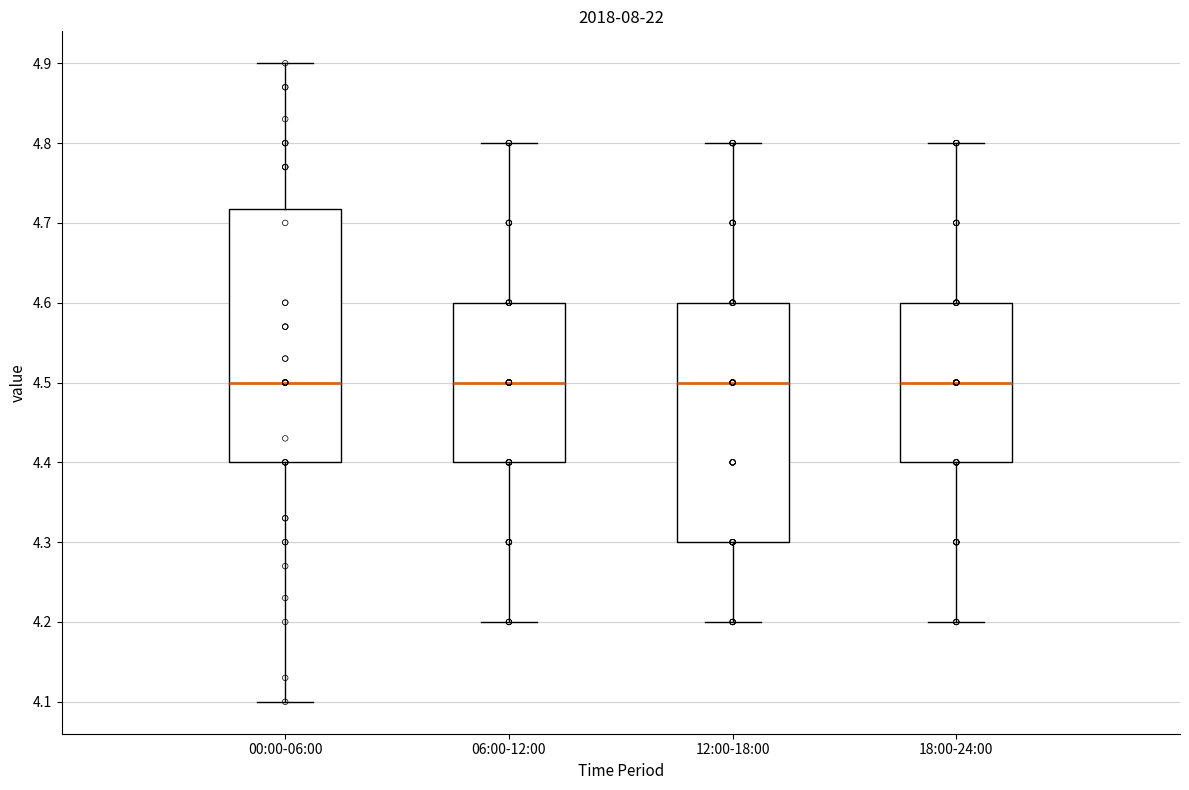

Comparing the boxes themselves (not the whiskers), which one is the tallest?

00:00-06:00